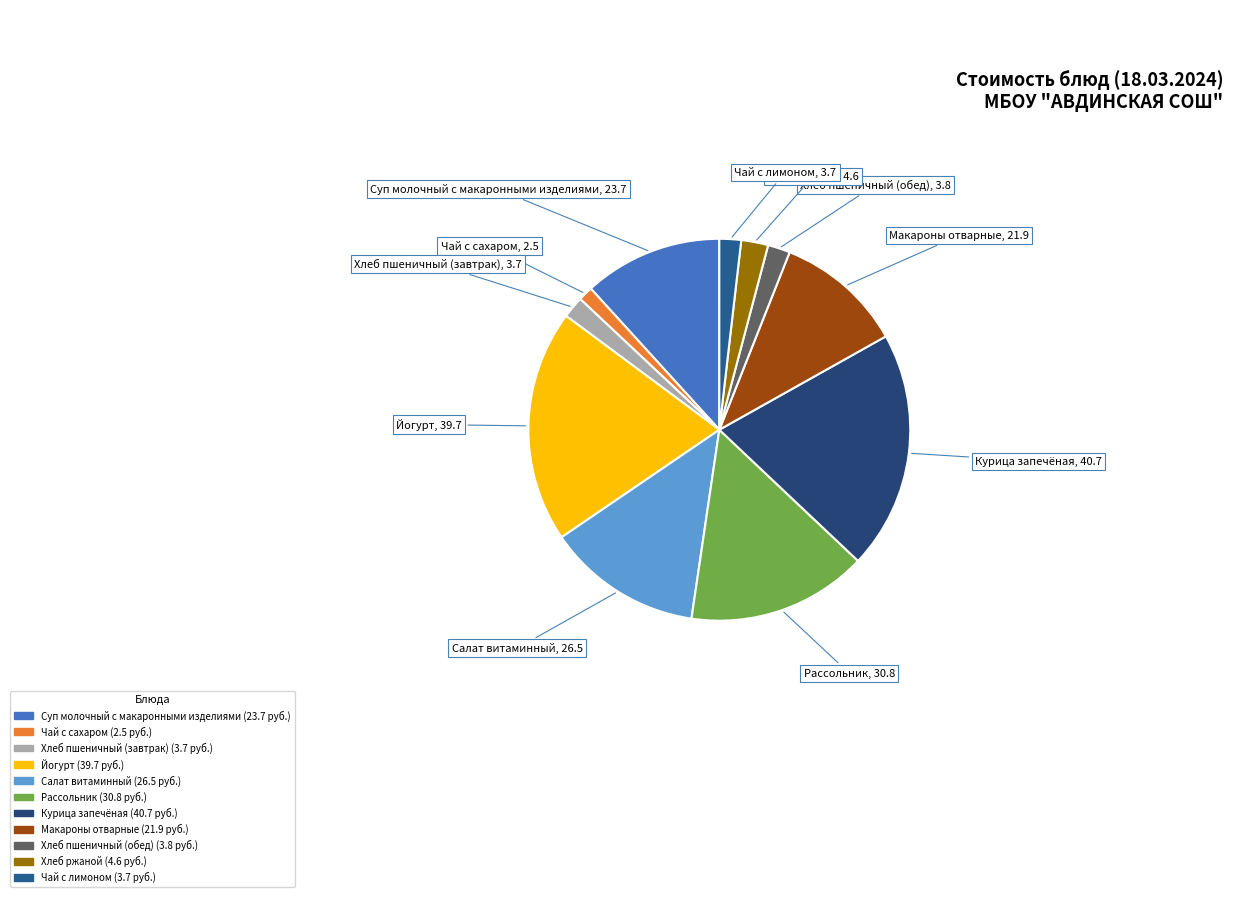

True or false: Рассольник accounts for 25% of the total.

False